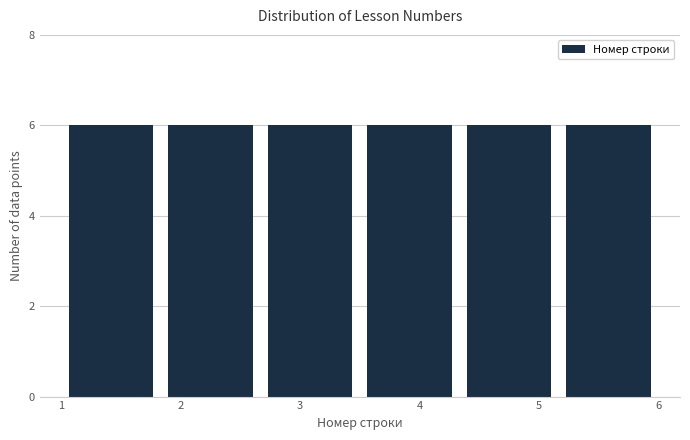

Reading left to right, list every bar in this chart as the range it spans on the x-axis followed by its height. Neither the bar edges nor the heights are printed on the chart, so give them approximately, as read against the axes.

1.0 to 1.8: 6
1.8 to 2.7: 6
2.7 to 3.5: 6
3.5 to 4.3: 6
4.3 to 5.2: 6
5.2 to 6.0: 6